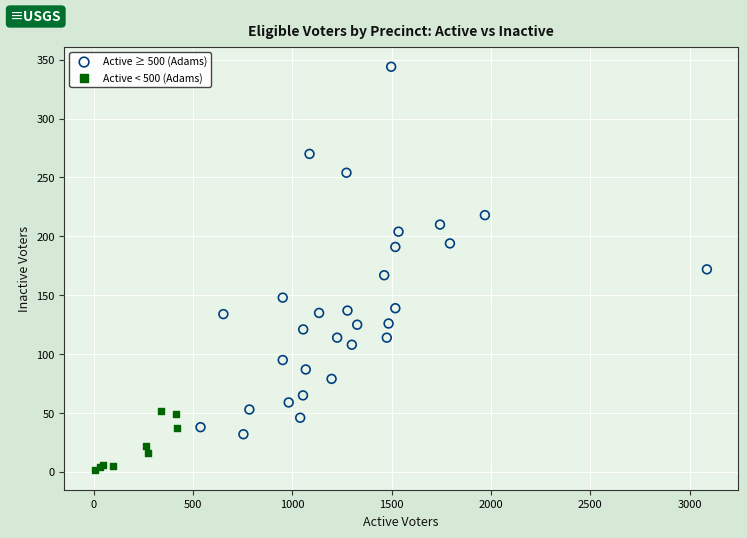

Which series reaches the minimum Y coordinate?

Active < 500 (Adams)